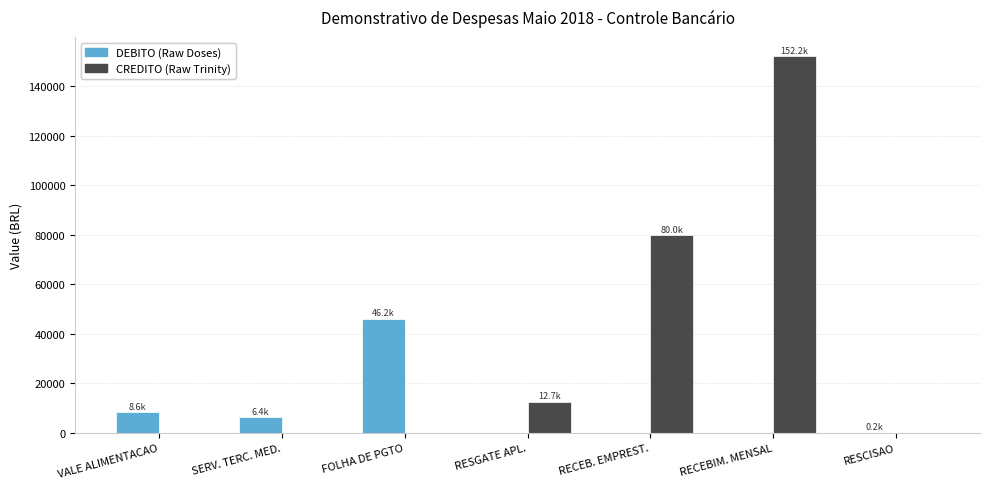

Is the value of DEBITO (Raw Doses) at RECEB. EMPREST. greater than the value of CREDITO (Raw Trinity) at RESGATE APL.?

No